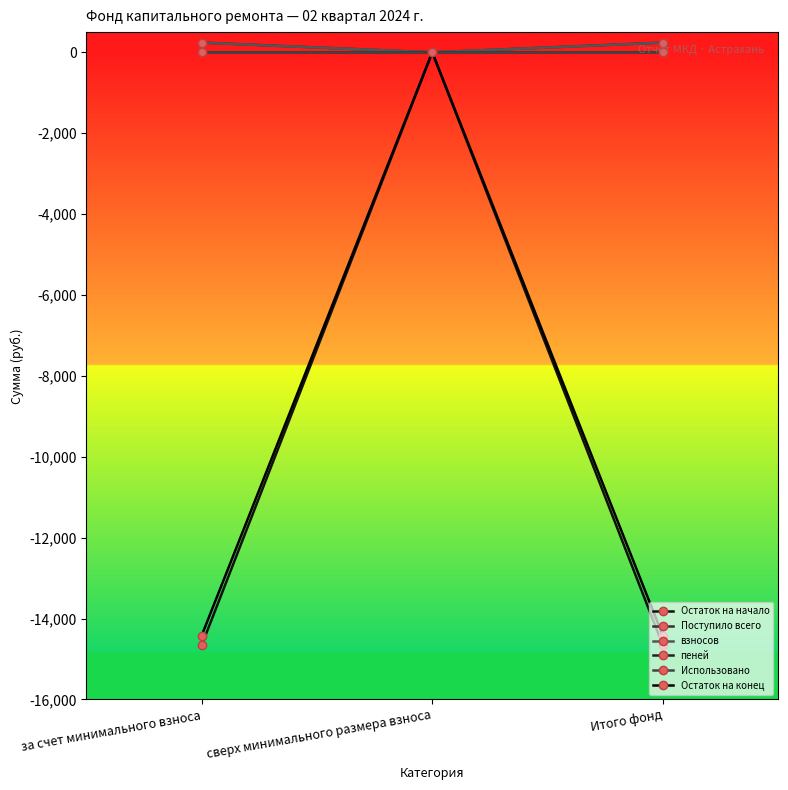

At which label does Поступило всего reach its peak?

за счет минимального взноса